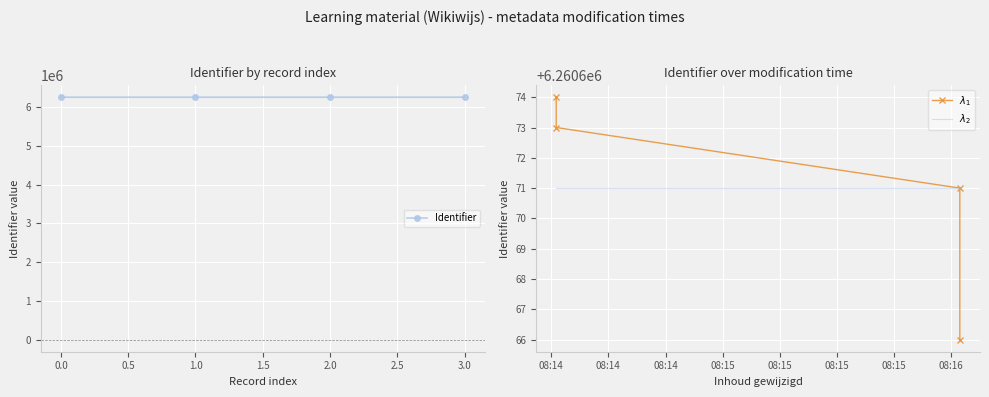

The mean series shows 6260671 at 0.5. True or false?

True